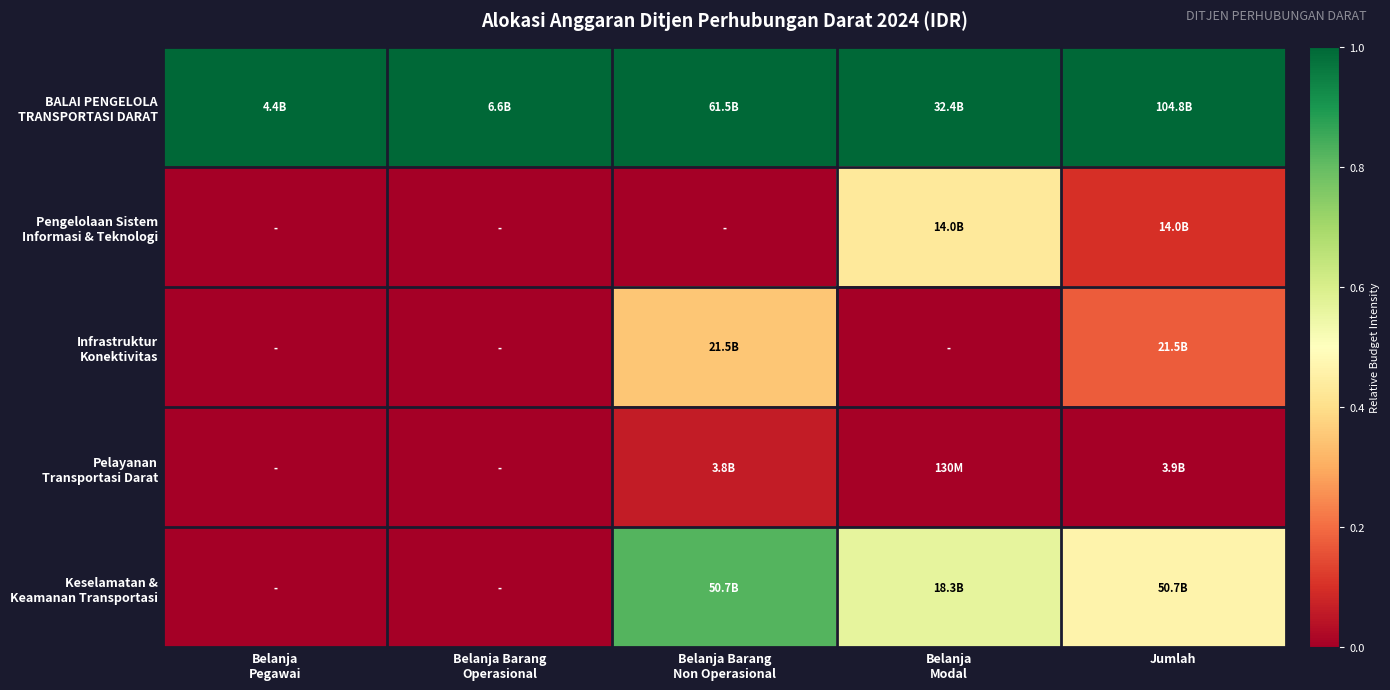

At Jumlah, list the series in order from largest to smallest.

BALAI PENGELOLA TRANSPORTASI DARAT, Keselamatan & Keamanan Transportasi, Infrastruktur Konektivitas, Pengelolaan Sistem Informasi & Teknologi, Pelayanan Transportasi Darat